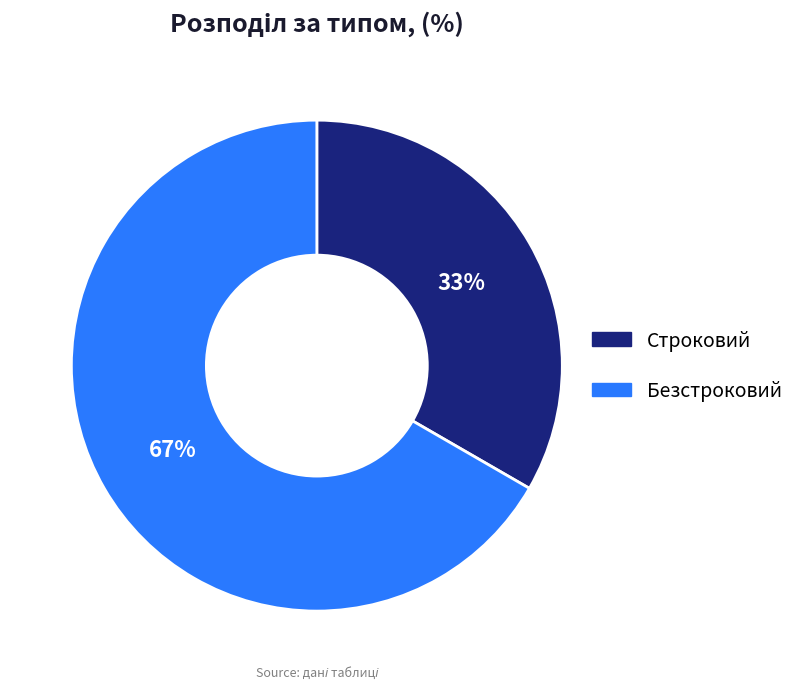

To the nearest percent, what is the combined percentage of Безстроковий and Строковий?

100%